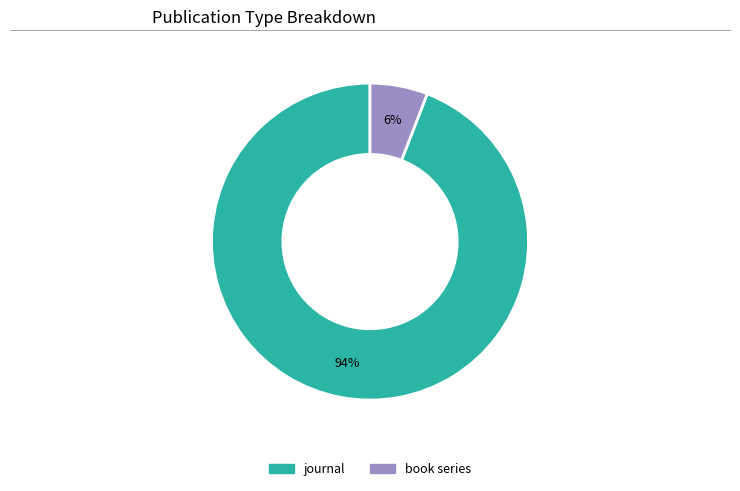

Count the number of slices in the pie.

2